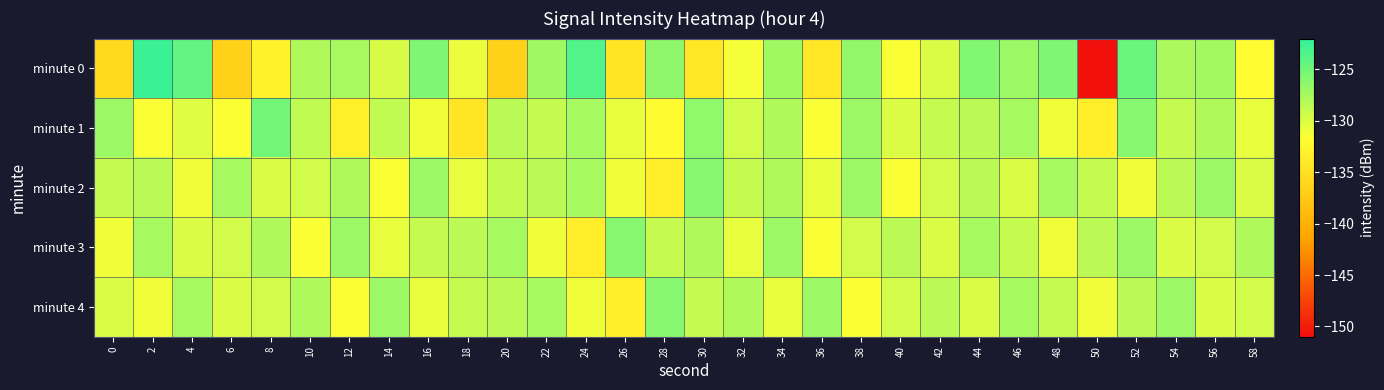

What is the difference between the highest and lowest values at 10?

3.6